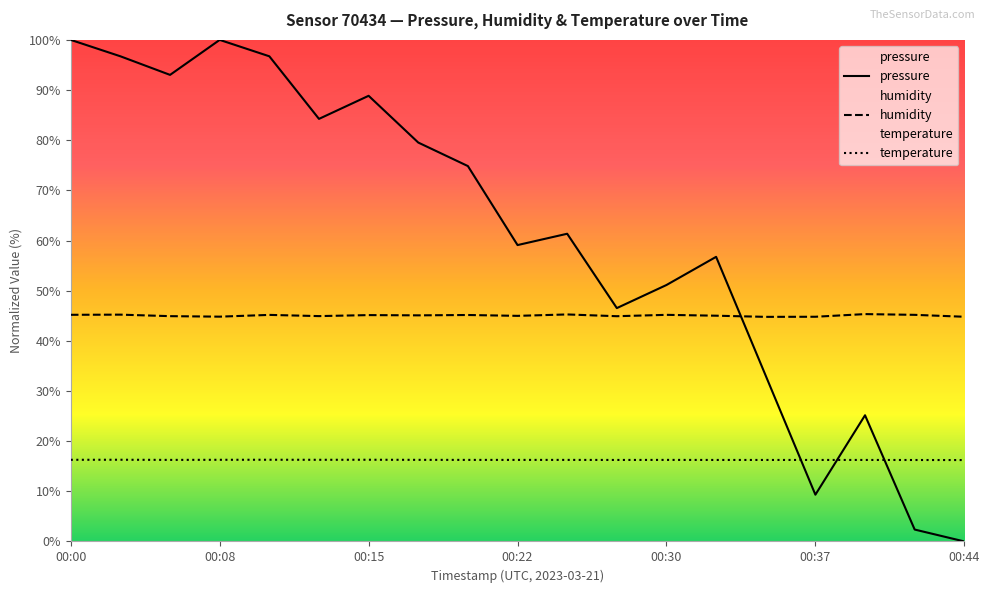

True or false: pressure and temperature intersect in this chart.

True